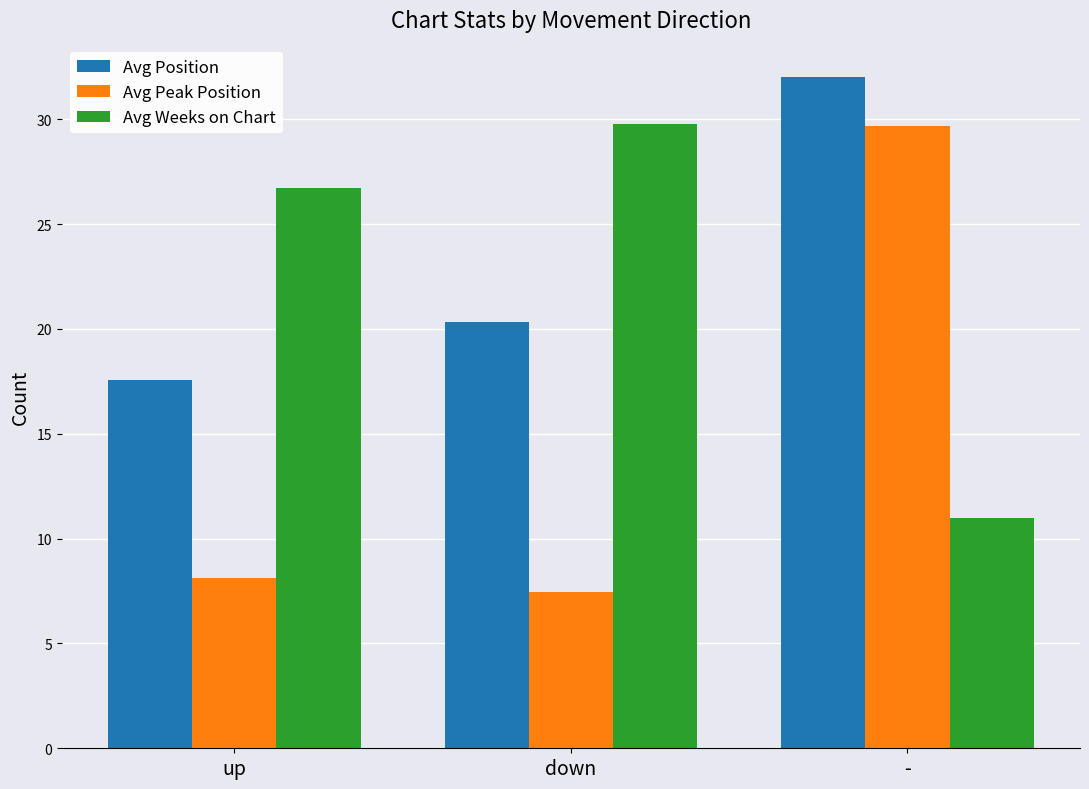

Reading left to right, transcribe all the data shown in this chart.

Avg Position: 17.5	20.3	32.0
Avg Peak Position: 8.1	7.5	29.7
Avg Weeks on Chart: 26.7	29.8	11.0